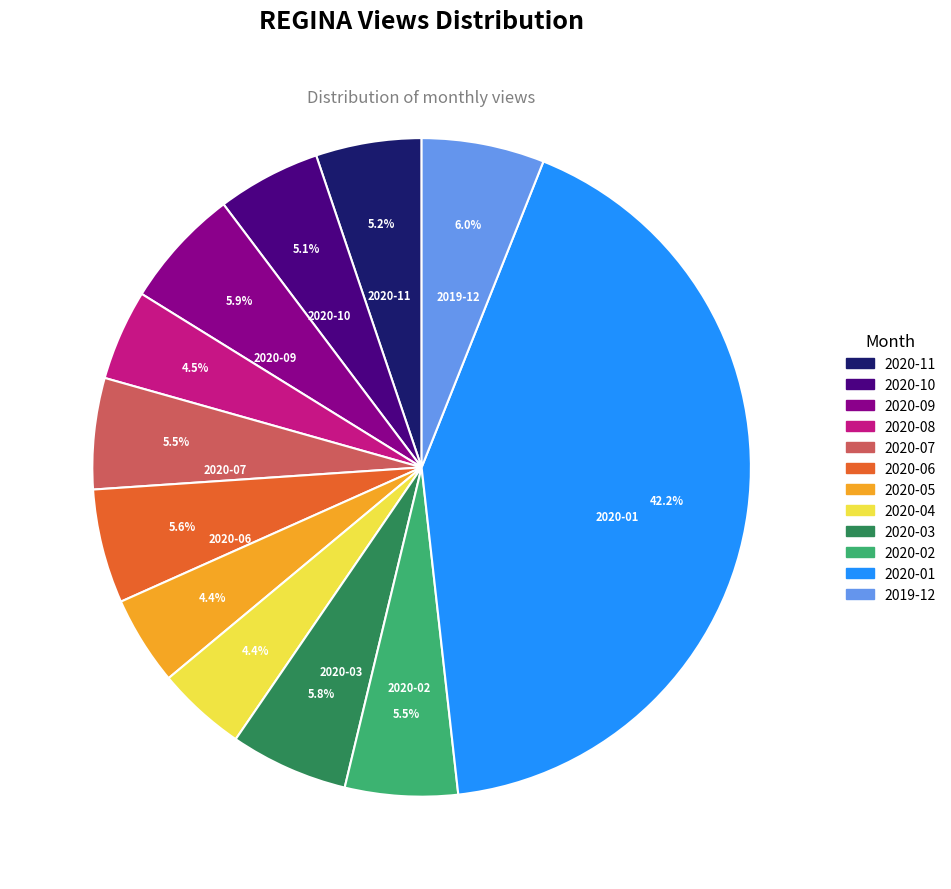

To the nearest percent, what is the difference between the 2020-07 and 2020-05 slice percentages?

1%